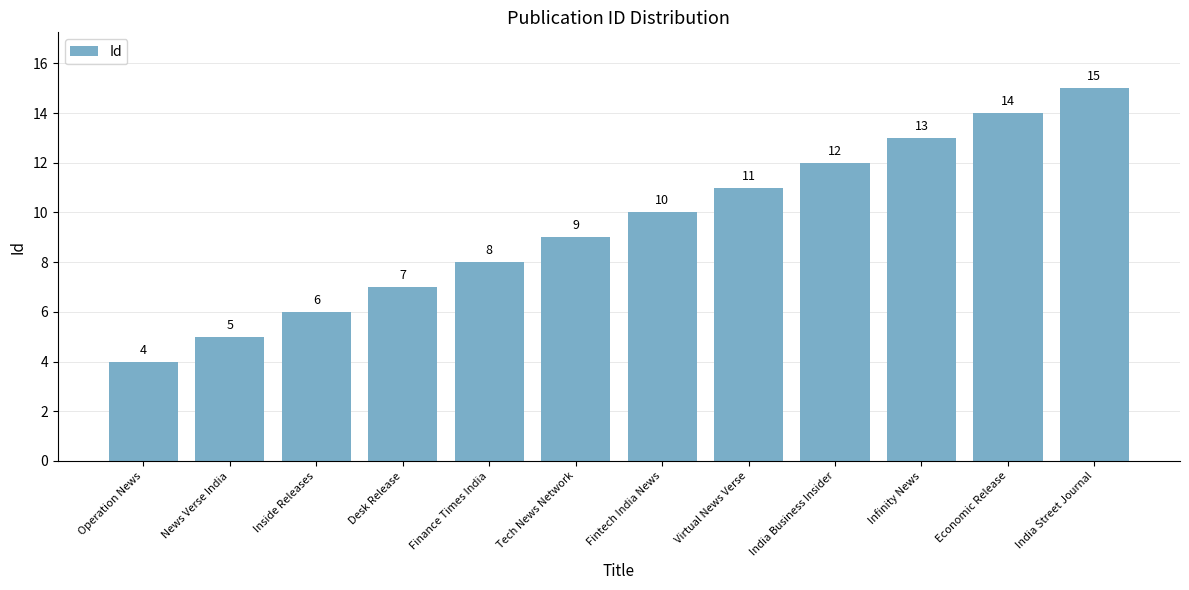

The chart shows a value of 5 at Fintech India News. True or false?

False